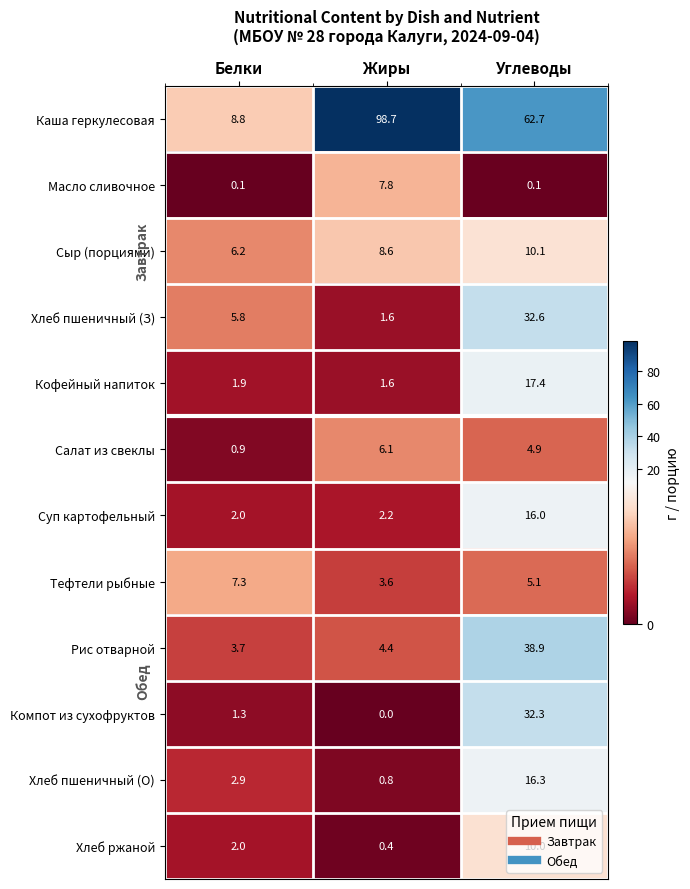

What is the average value of the Суп картофельный series?

6.7